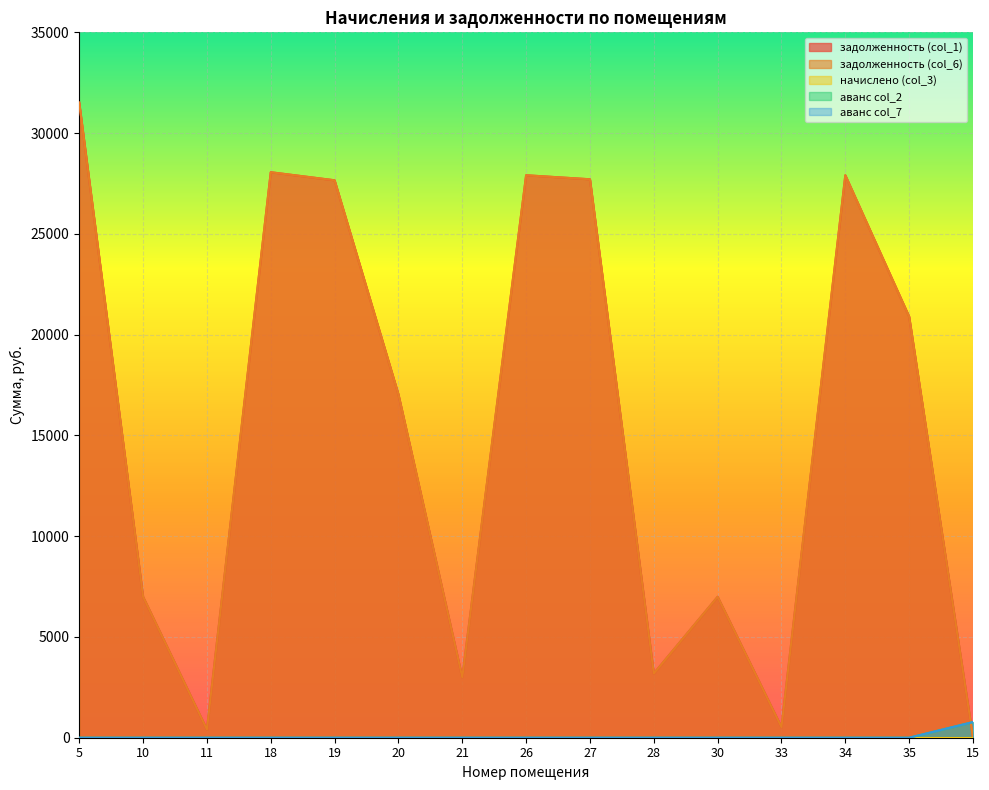

At which label is аванс col_2 closest to 388?

5